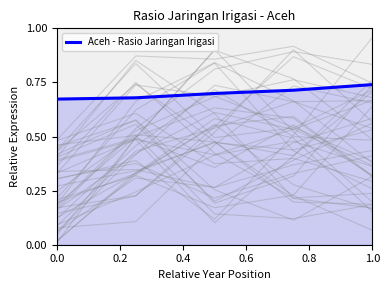

What is the greatest value displayed?

0.7